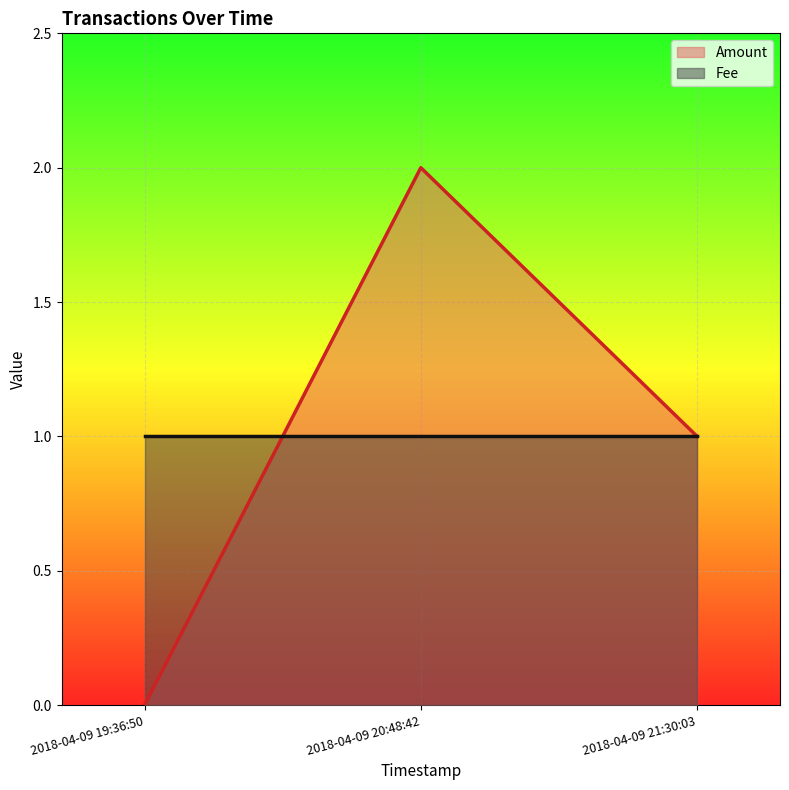

The chart shows a value of 0 at 2018-04-09 19:36:50. True or false?

True